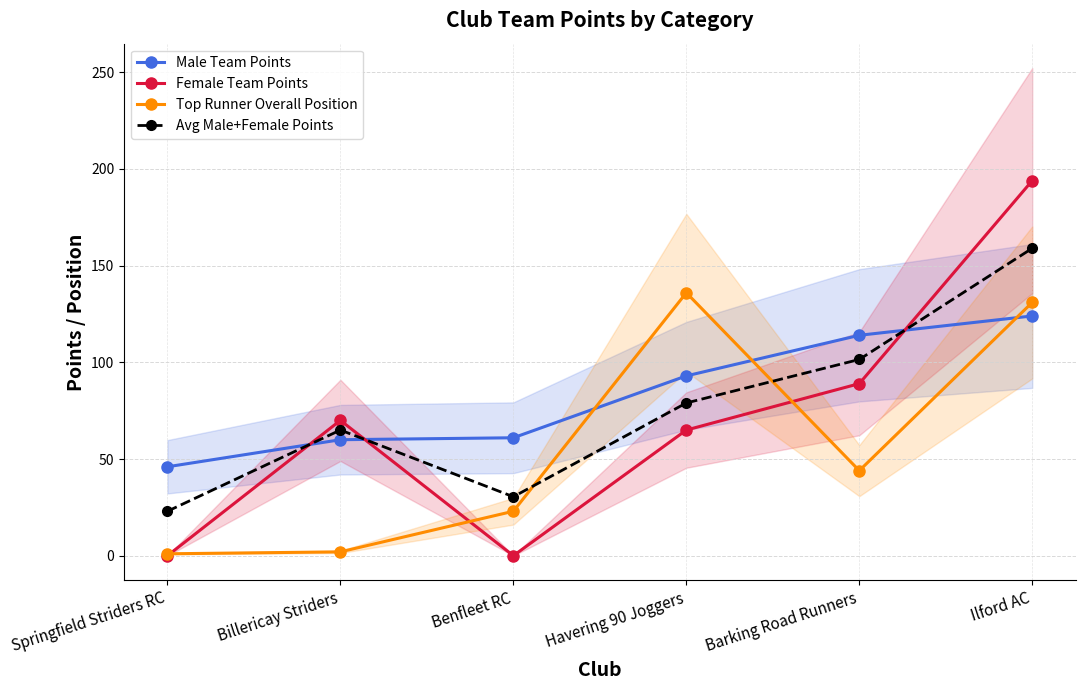

The value of Male Team Points at Billericay Striders is 86.8. True or false?

False